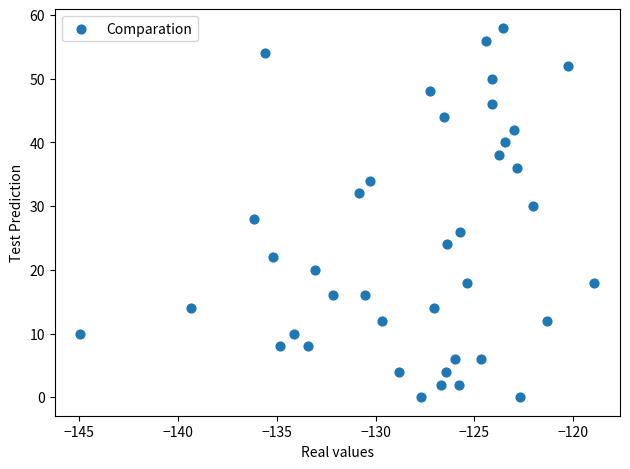

How many points are shown in the scatter plot?

40